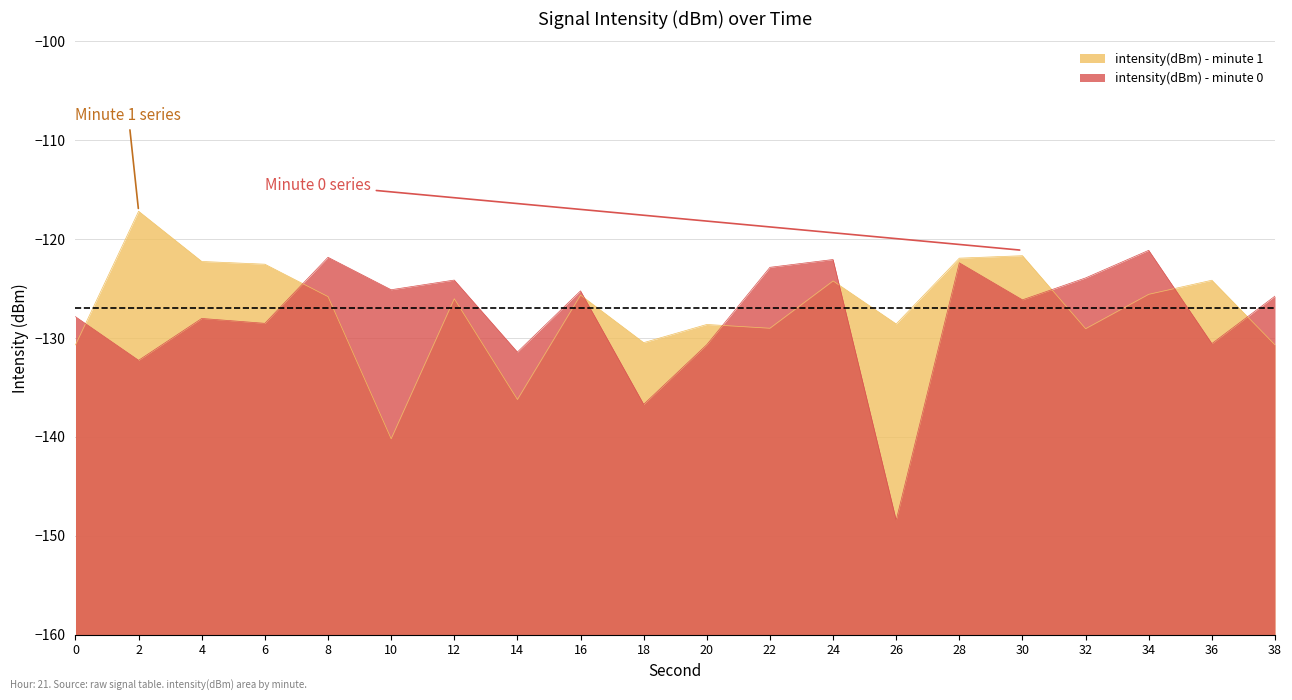

What is the sum of all intensity(dBm) - minute 1 values?

-2540.8